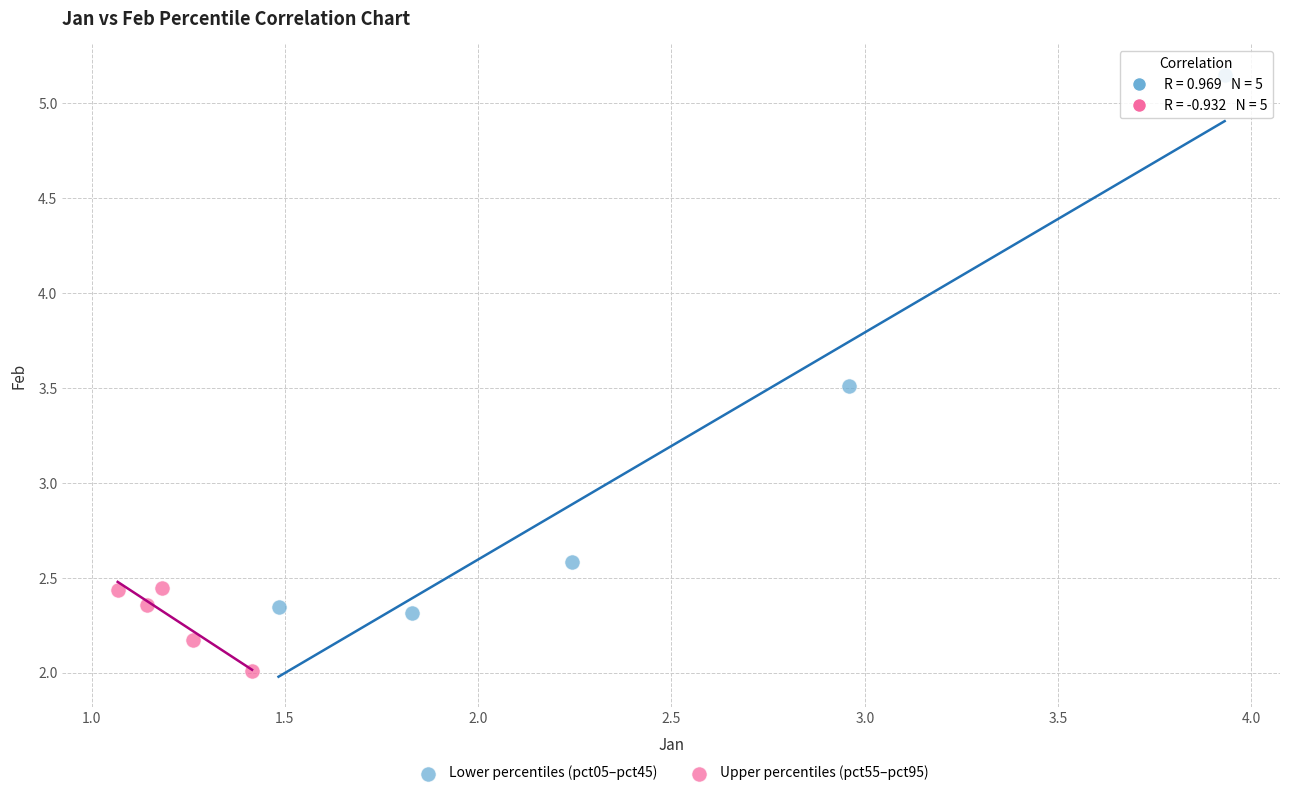

Which series contains the lowest Y value?

Upper percentiles (pct55–pct95)